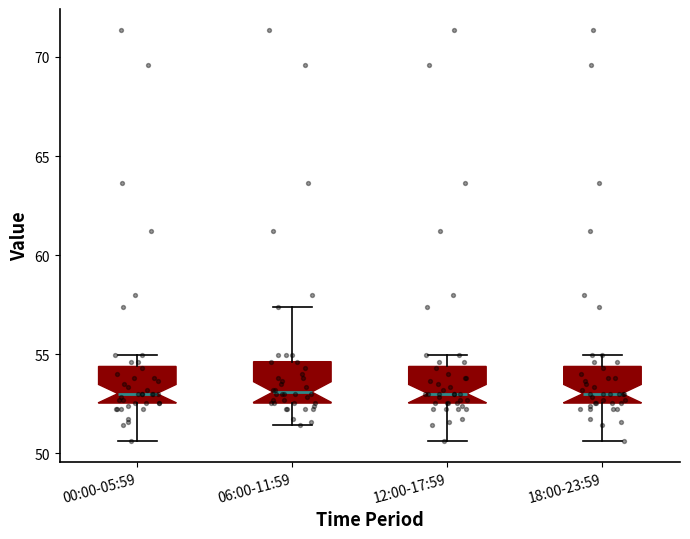

Reading left to right, read every box against the y-axis: the position of its median line, the range the box covers, and the ends of its whiskers. The values are not printed on the chart, so give them approximately, as read against the axis.

00:00-05:59: median 53.0, box 52.5 to 54.5, whiskers 50.5 to 55.0
06:00-11:59: median 53.0, box 52.5 to 54.5, whiskers 51.5 to 57.5
12:00-17:59: median 53.0, box 52.5 to 54.5, whiskers 50.5 to 55.0
18:00-23:59: median 53.0, box 52.5 to 54.5, whiskers 50.5 to 55.0